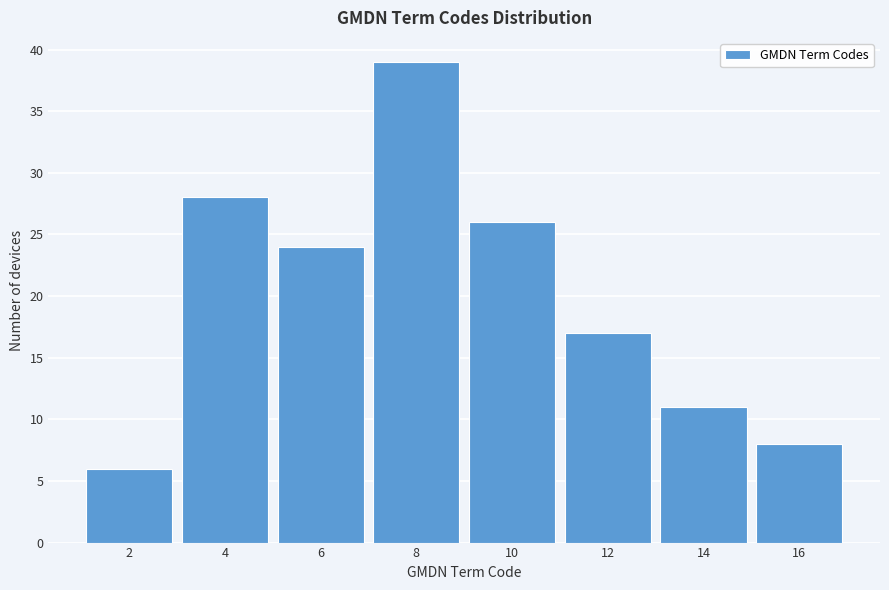

Reading right to left, list all the values displayed in this chart.

16=8	14=11	12=17	10=26	8=39	6=24	4=28	2=6